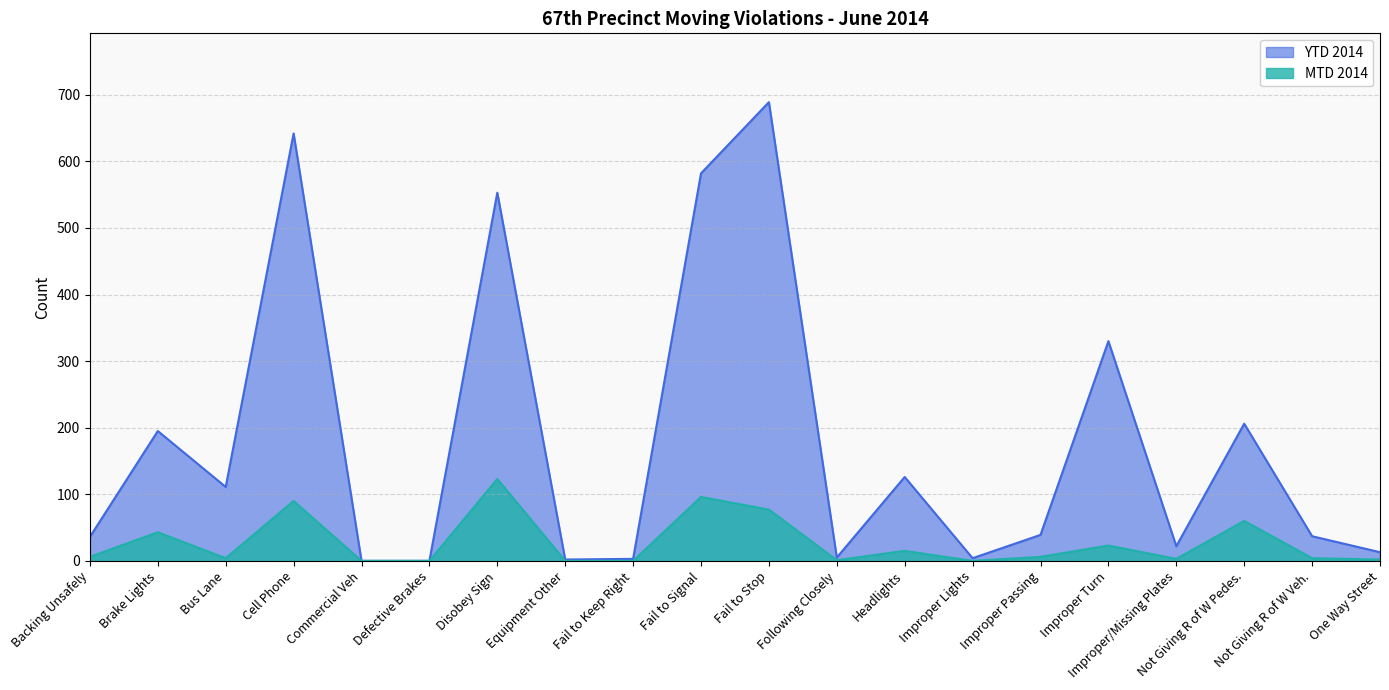

True or false: MTD 2014 and YTD 2014 intersect in this chart.

False